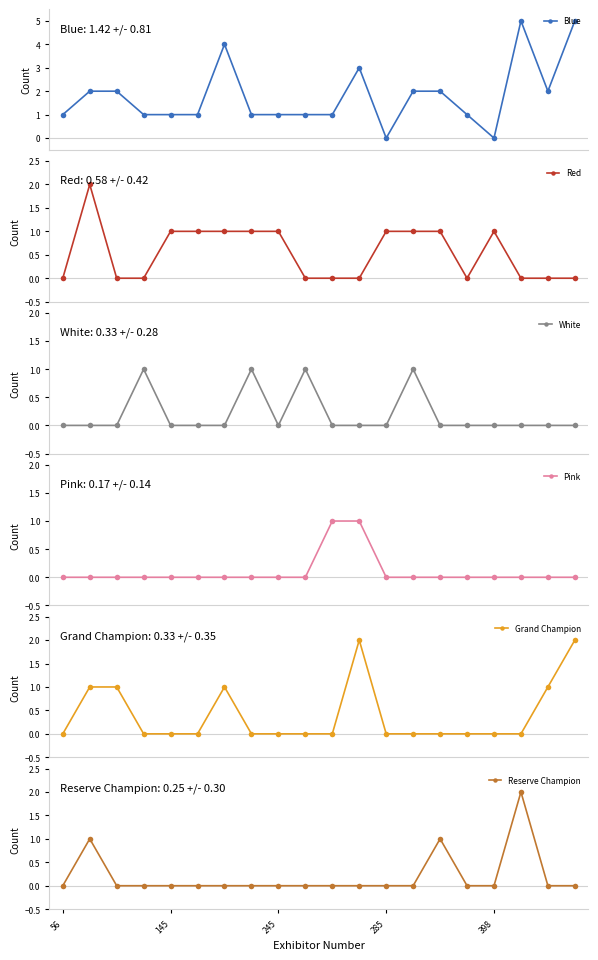

At which category does the chart reach its peak across all series?

17